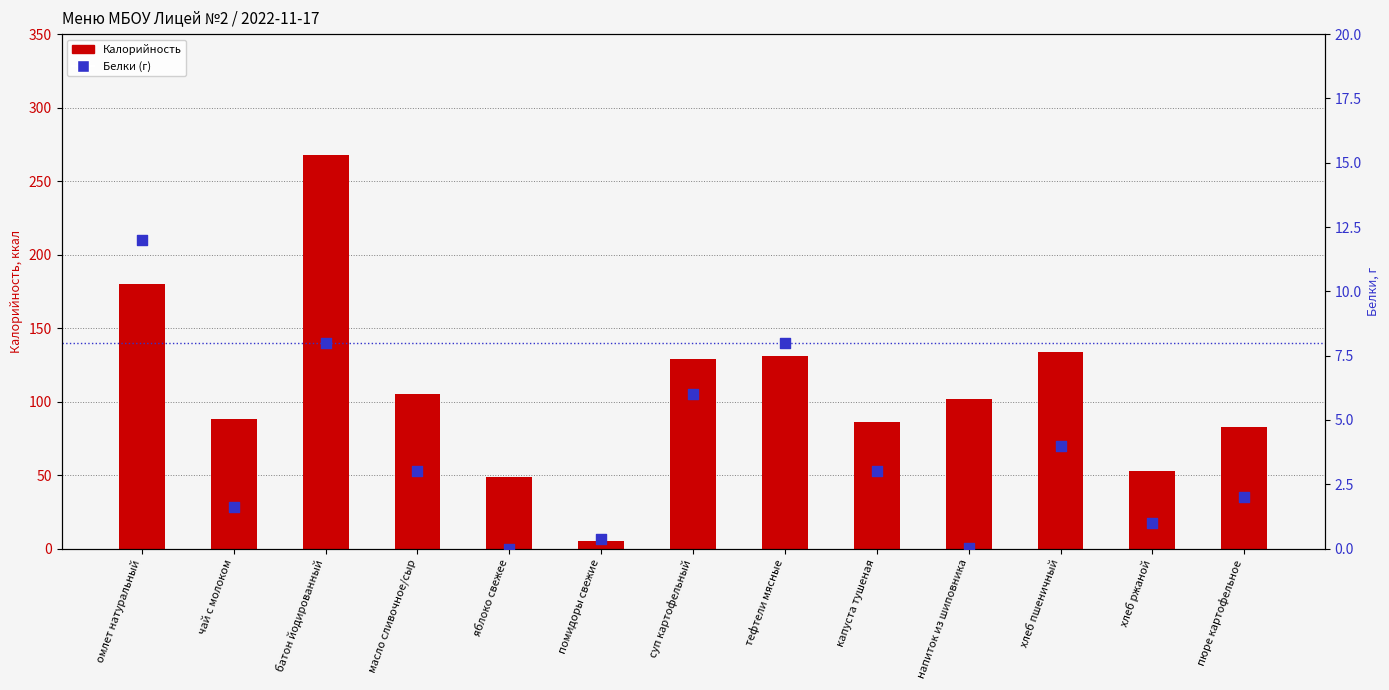

Which series reaches the maximum Y coordinate?

Калорийность